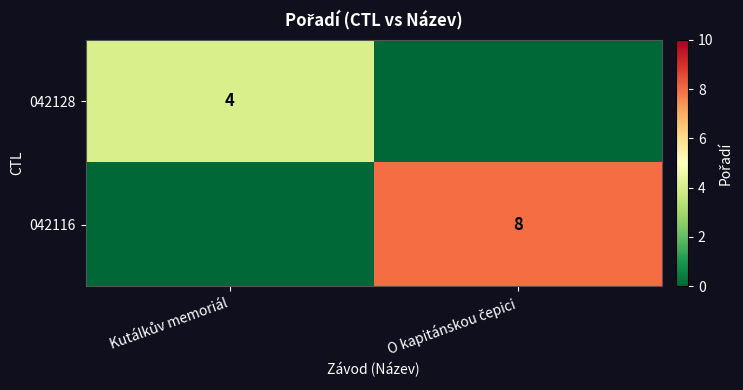

Between O kapitánskou čepici and Kutálkův memoriál, which is larger?

Kutálkův memoriál